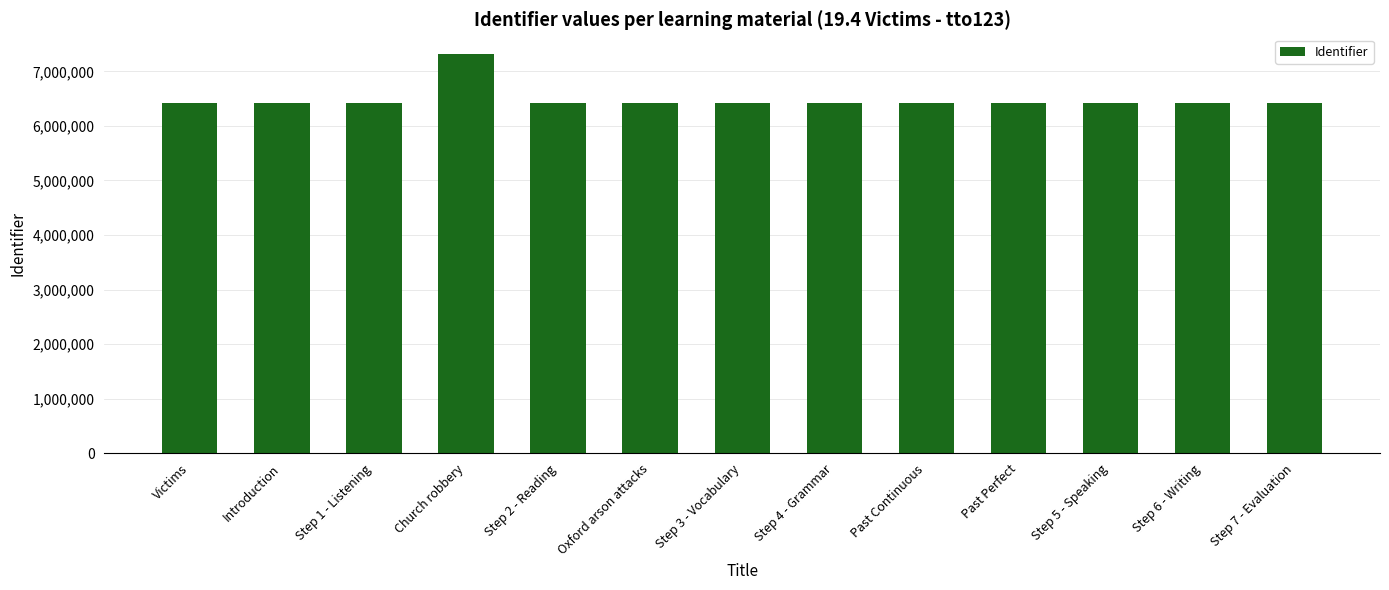

Does the chart contain stacked bars?

No